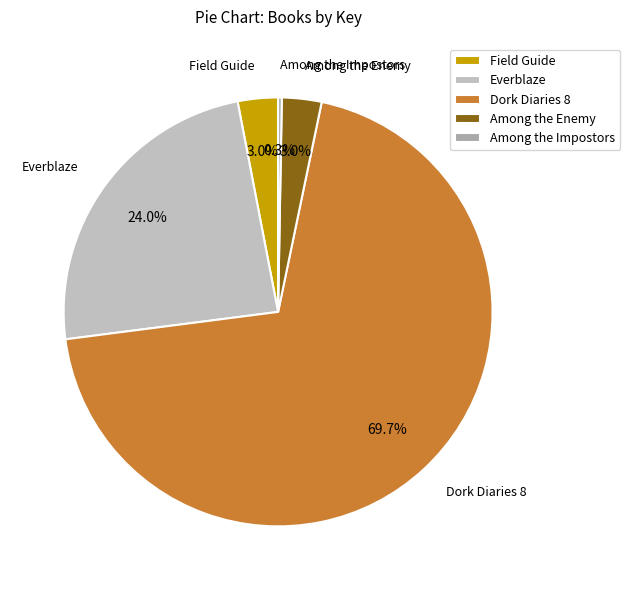

Which category has the biggest portion of the pie?

Dork Diaries 8